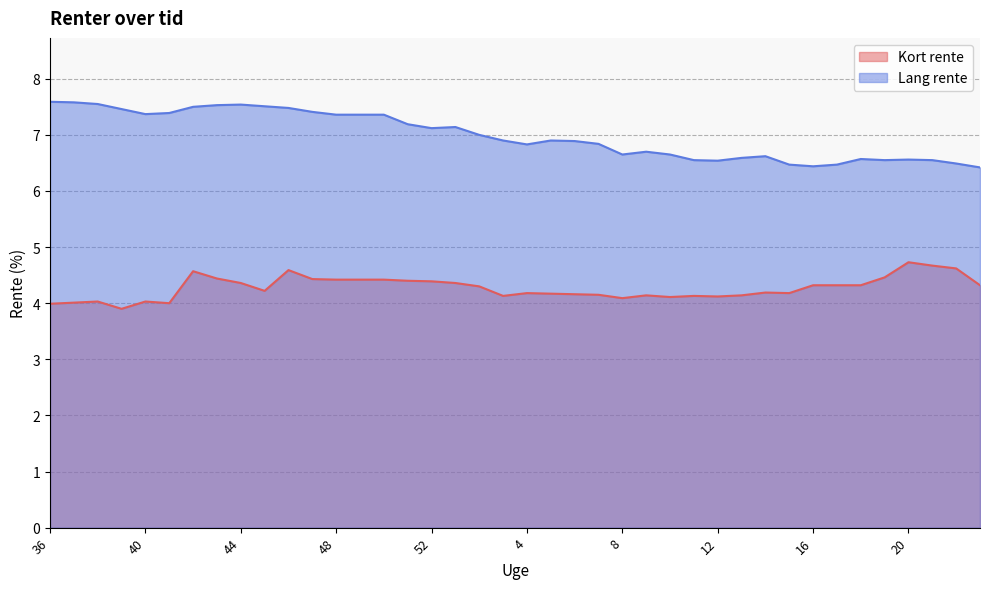

What is the value of the Kort rente point at the 12th from the left?

4.4